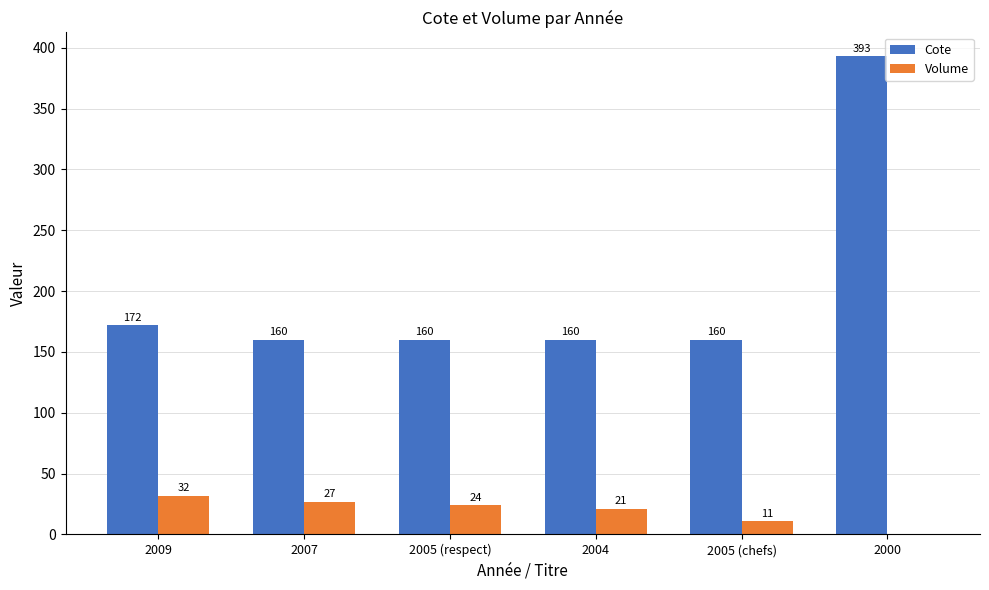

How many positive values does the Volume series have?

5